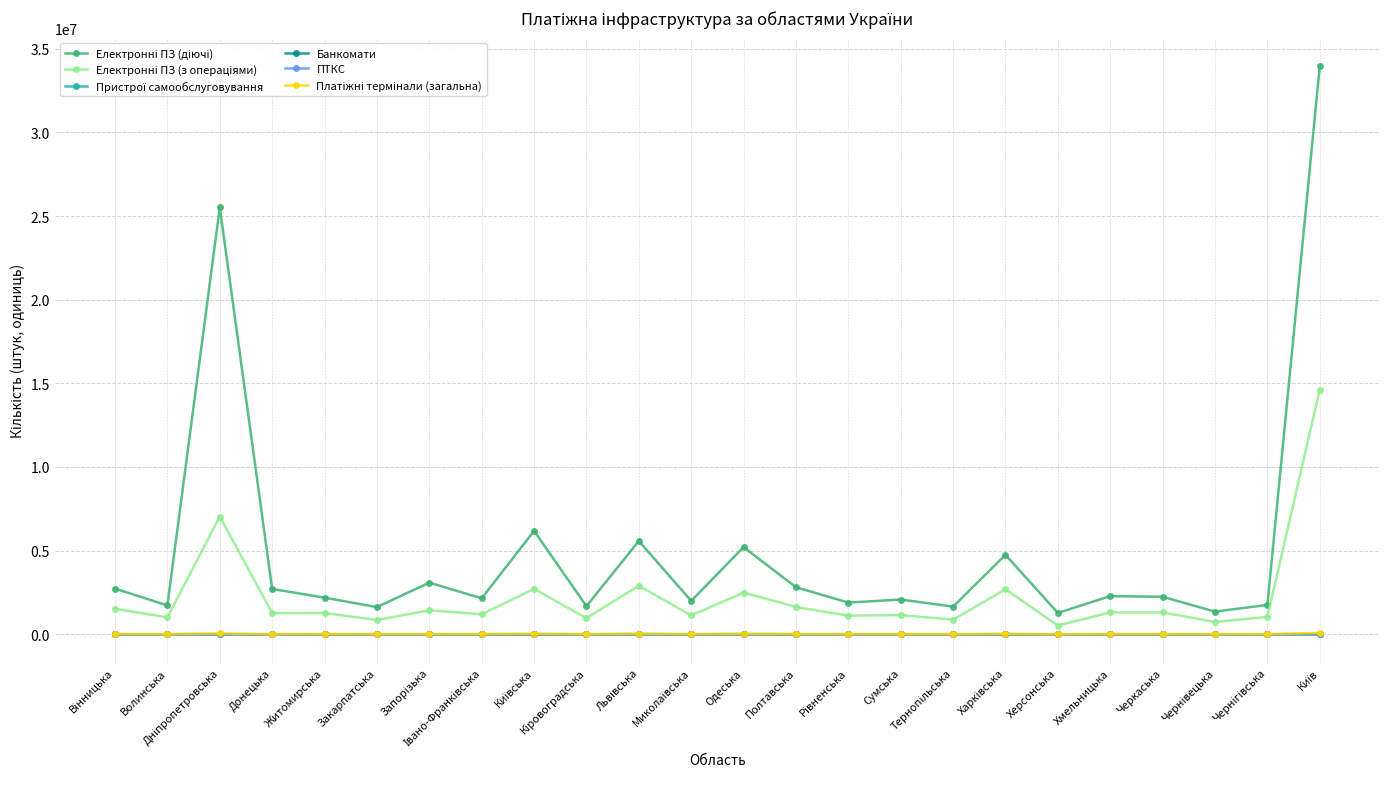

What is the label of the 19th point from the right?

Закарпатська